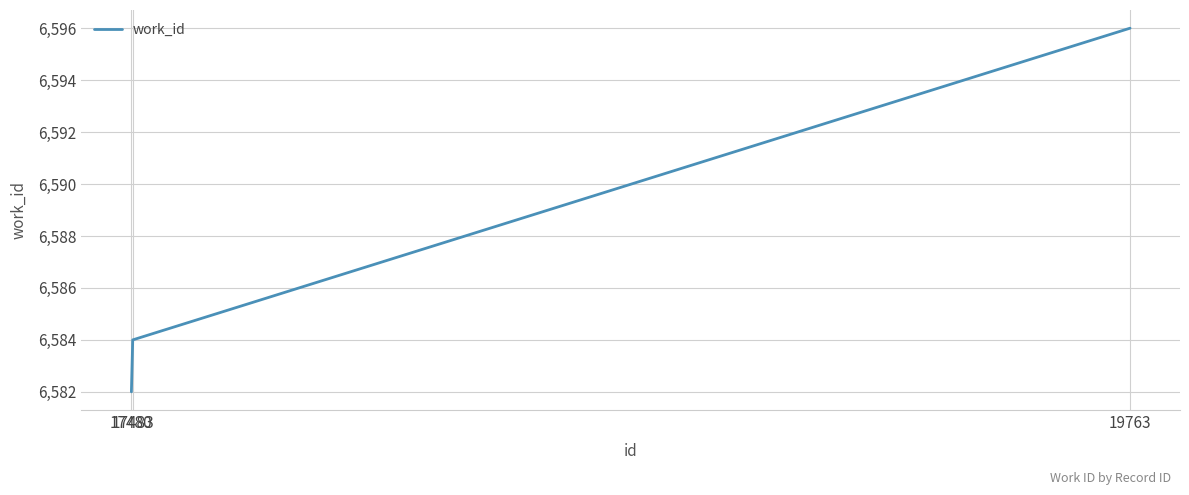

Does the chart display data point markers on the line(s)?

No